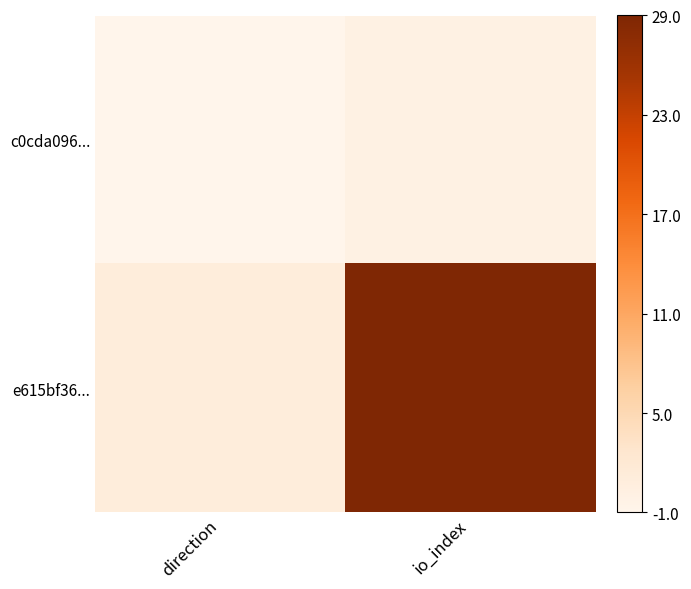

Which series has the largest range (max minus min)?

e615bf36...